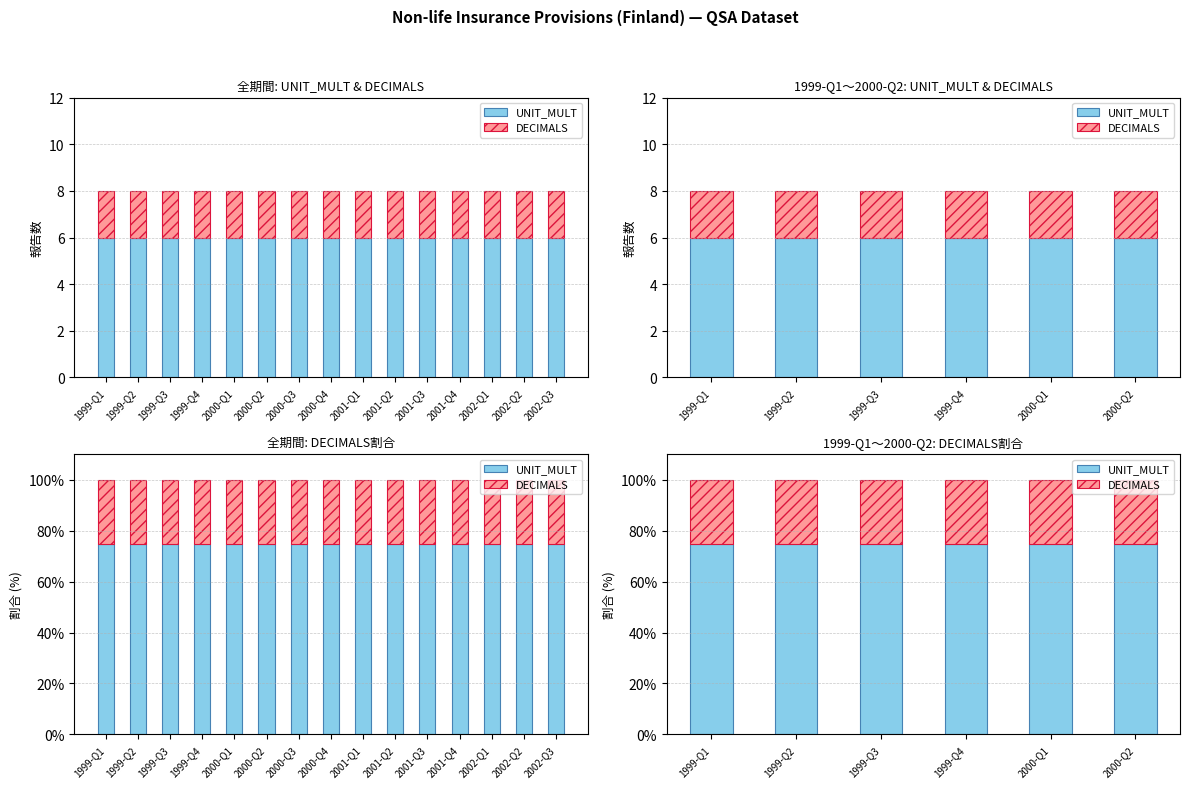

What is the label of the 1st bar from the left?

1999-Q1